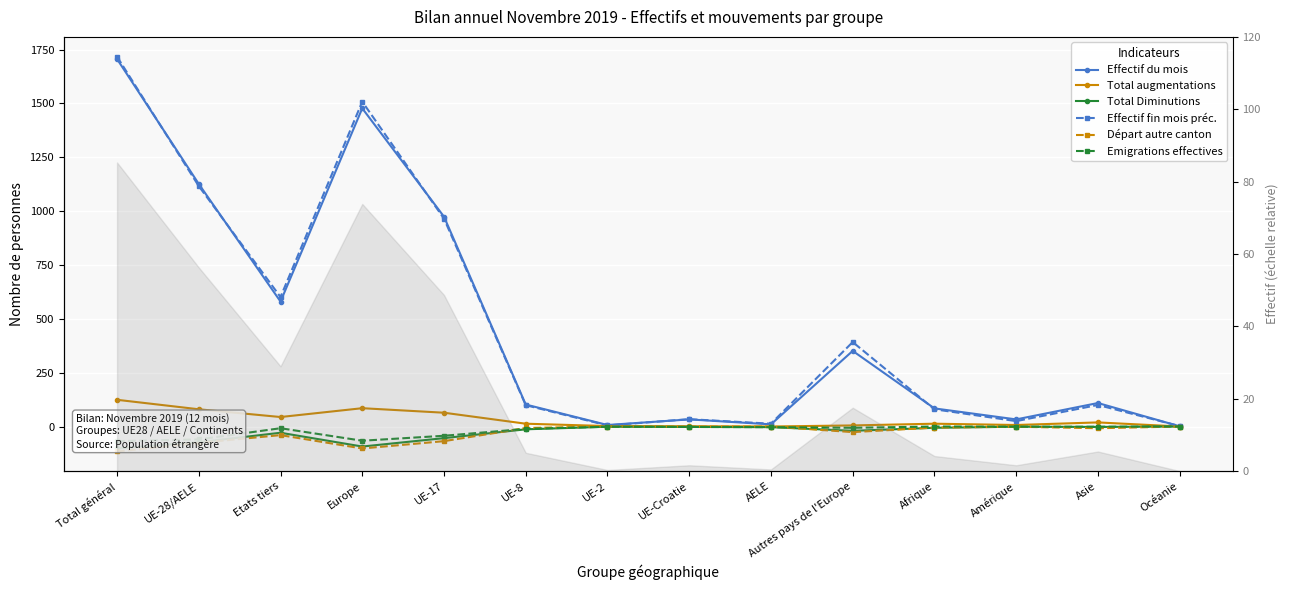

What is the label of the 13th point from the right?

UE-28/AELE